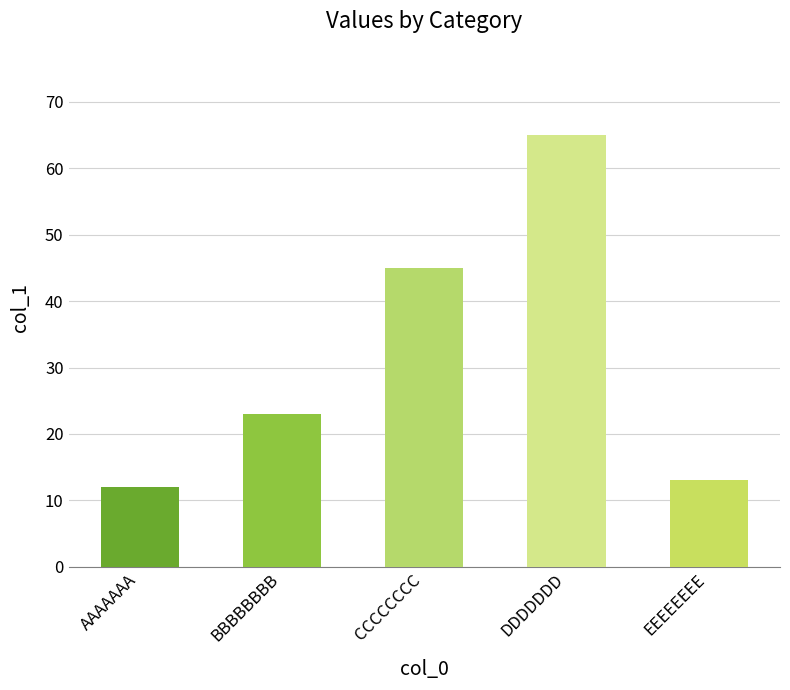

What is the sum of the values at EEEEEEEE and DDDDDDD?

78